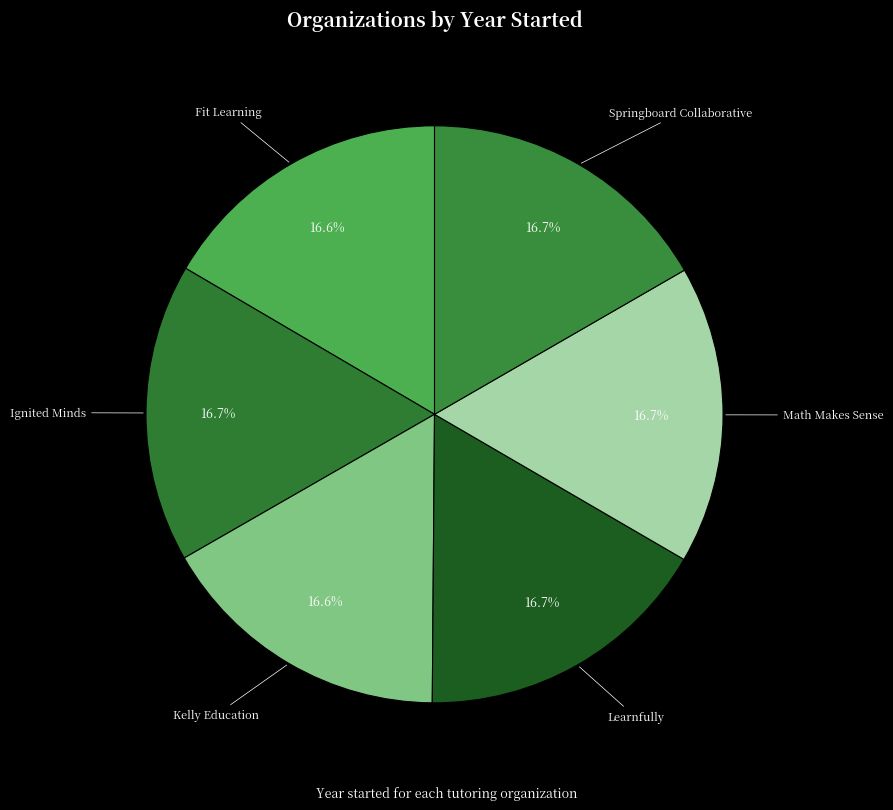

What is the ratio of the value at Fit Learning to the value at Springboard Collaborative?

1.0